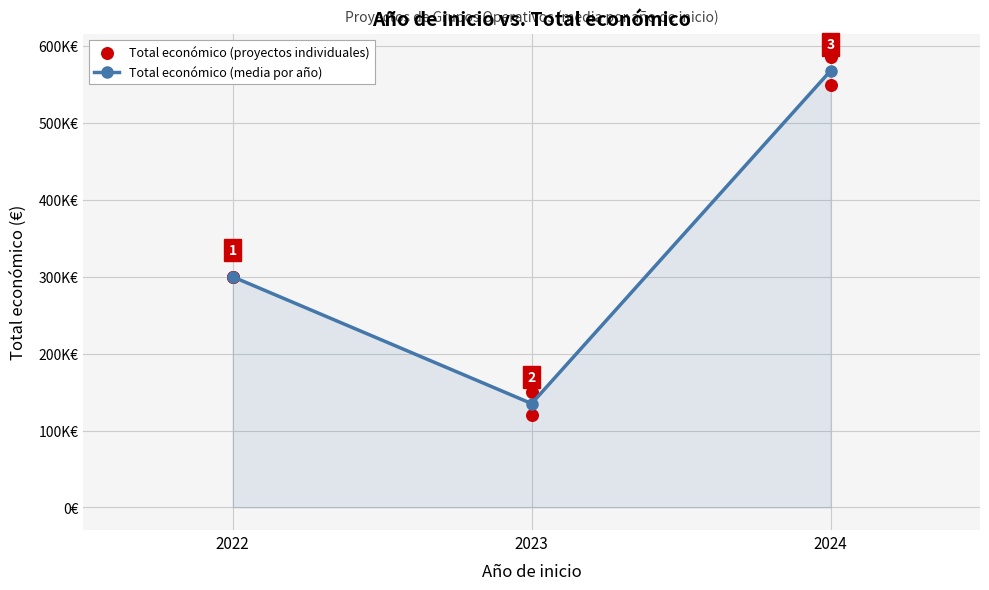

Which has a higher value, 2022 or 2022?

2022